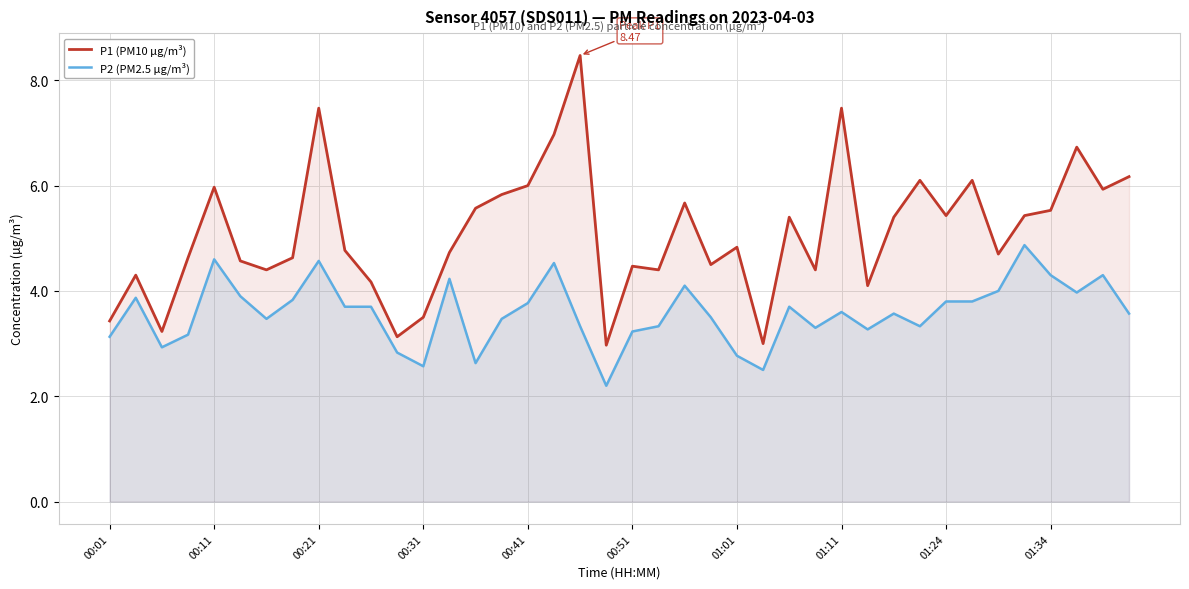

Rank the series at 01:24 from highest to lowest value.

P1 (PM10 µg/m³), P2 (PM2.5 µg/m³)